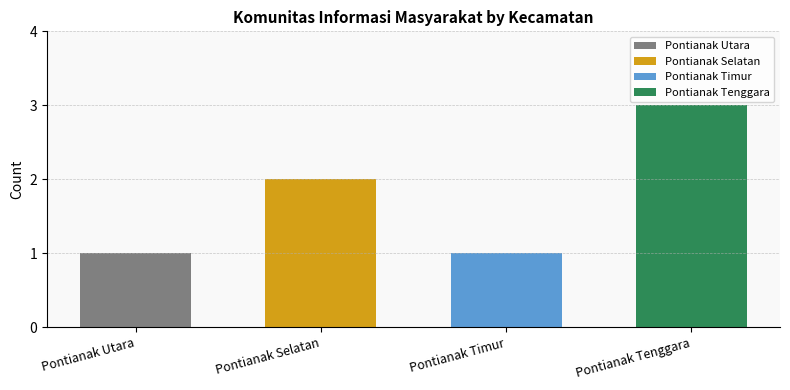

Does the chart contain any negative values?

No